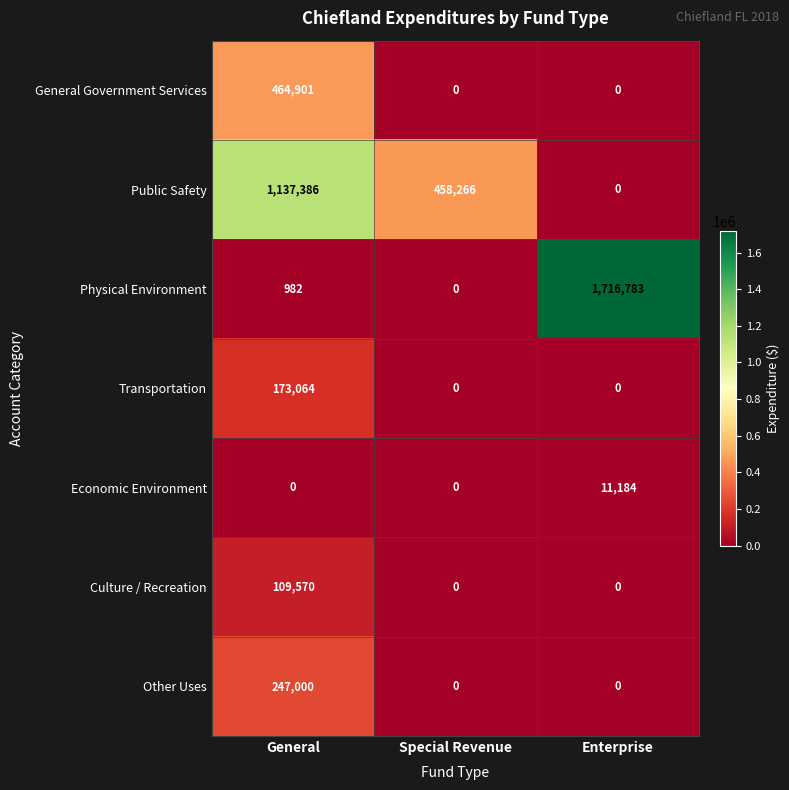

True or false: Other Uses has a value of 0 at Special Revenue.

True